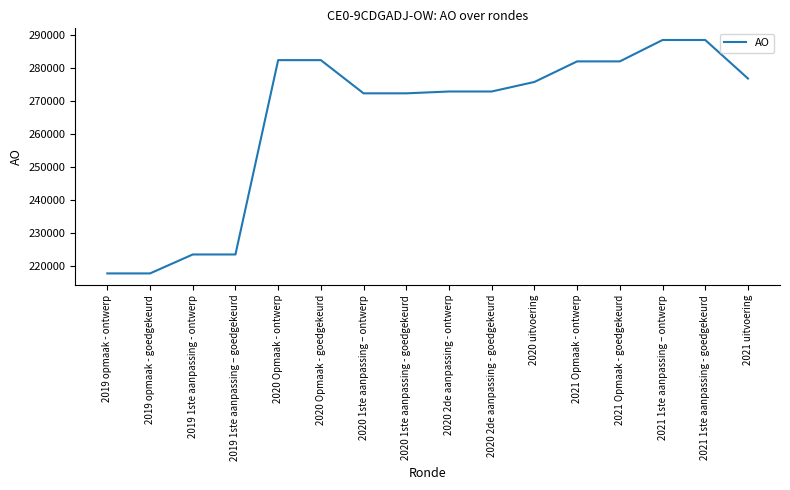

What is the minimum value shown in the chart?

217812